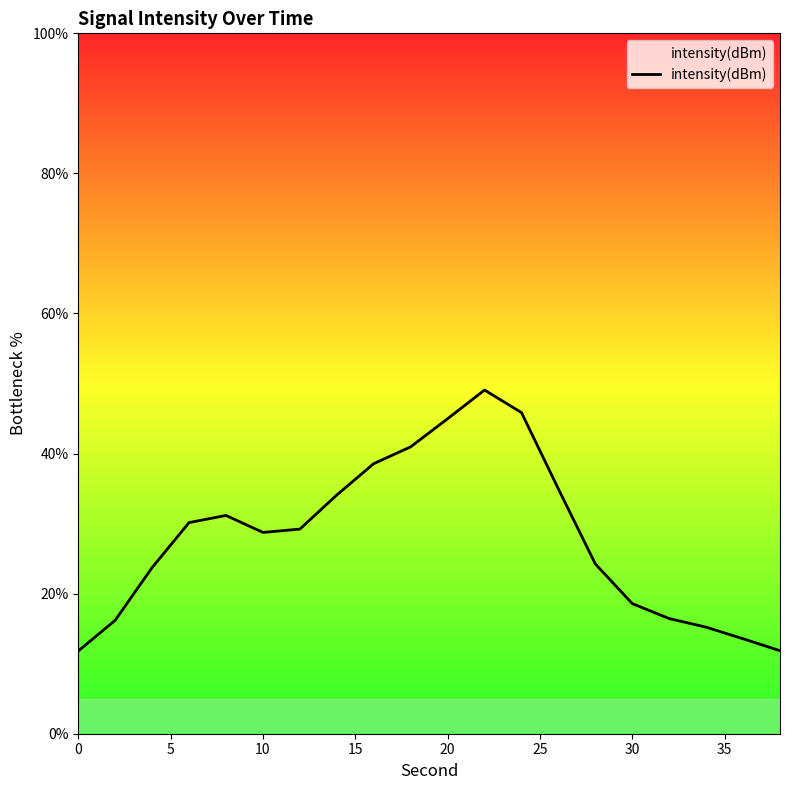

What is the smallest value displayed?

11.8